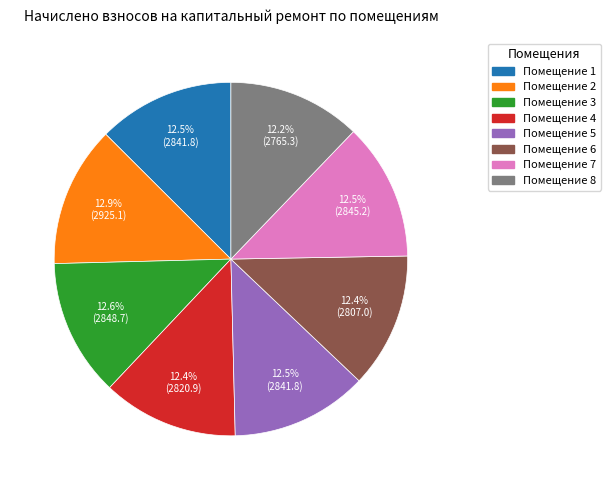

To the nearest percent, what is the average slice percentage?

12%